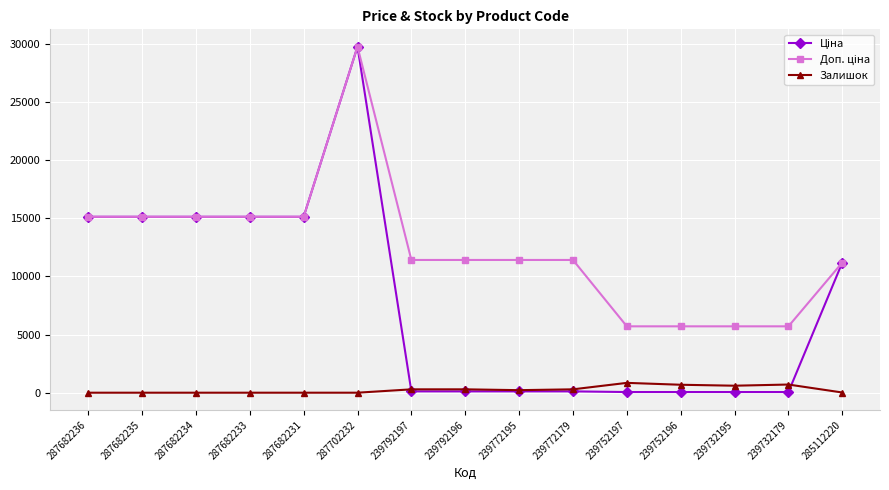

At which category is the sum across all series the highest?

287702232